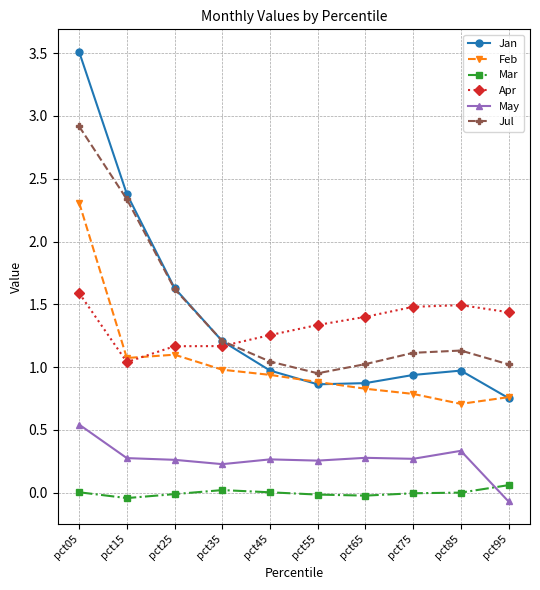

At which category does the chart reach its peak across all series?

pct05